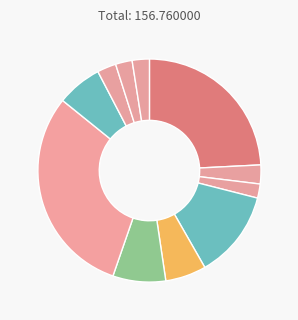

How many slices are in this pie chart?

11